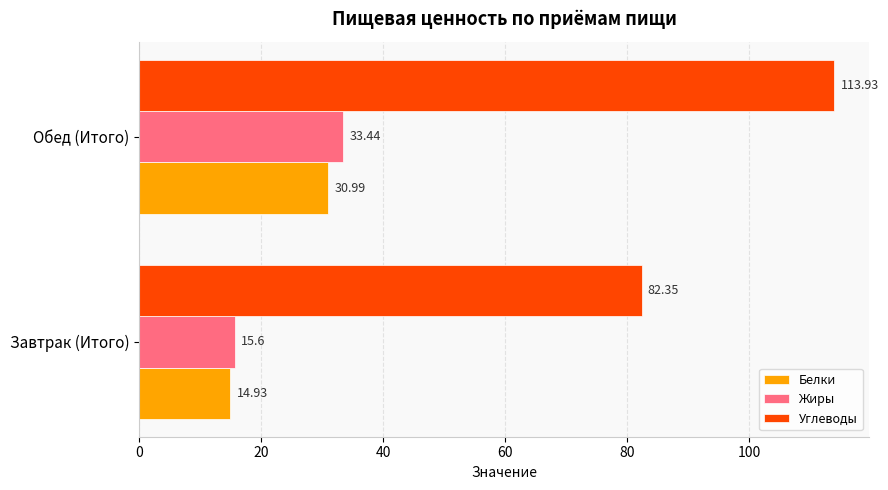

How many values in the Белки series are below 30?

1